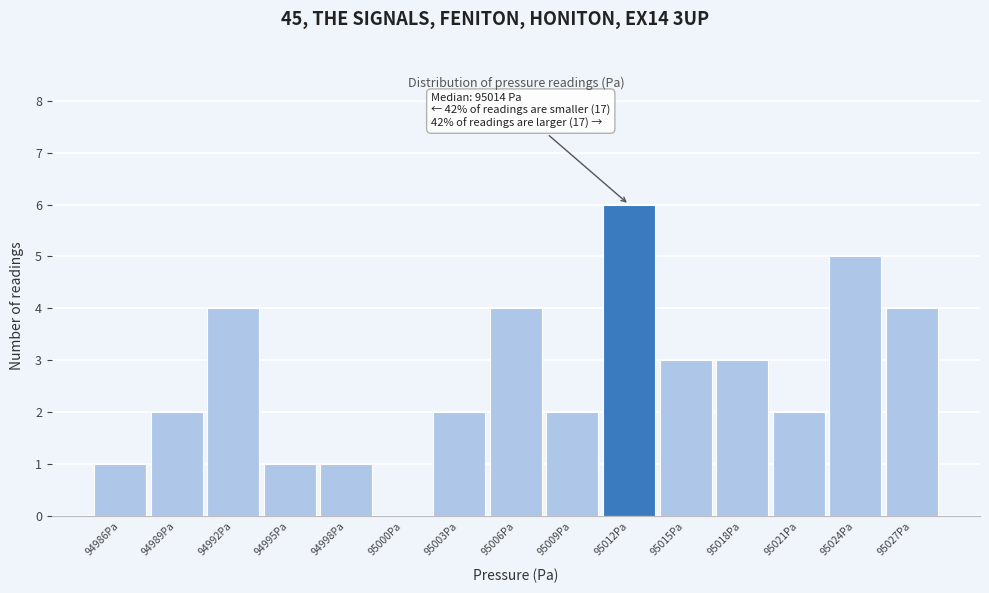

Reading left to right, transcribe all the data shown in this chart.

94986Pa=1	94989Pa=2	94992Pa=4	94995Pa=1	94998Pa=1	95000Pa=0	95003Pa=2	95006Pa=4	95009Pa=2	95012Pa=6	95015Pa=3	95018Pa=3	95021Pa=2	95024Pa=5	95027Pa=4